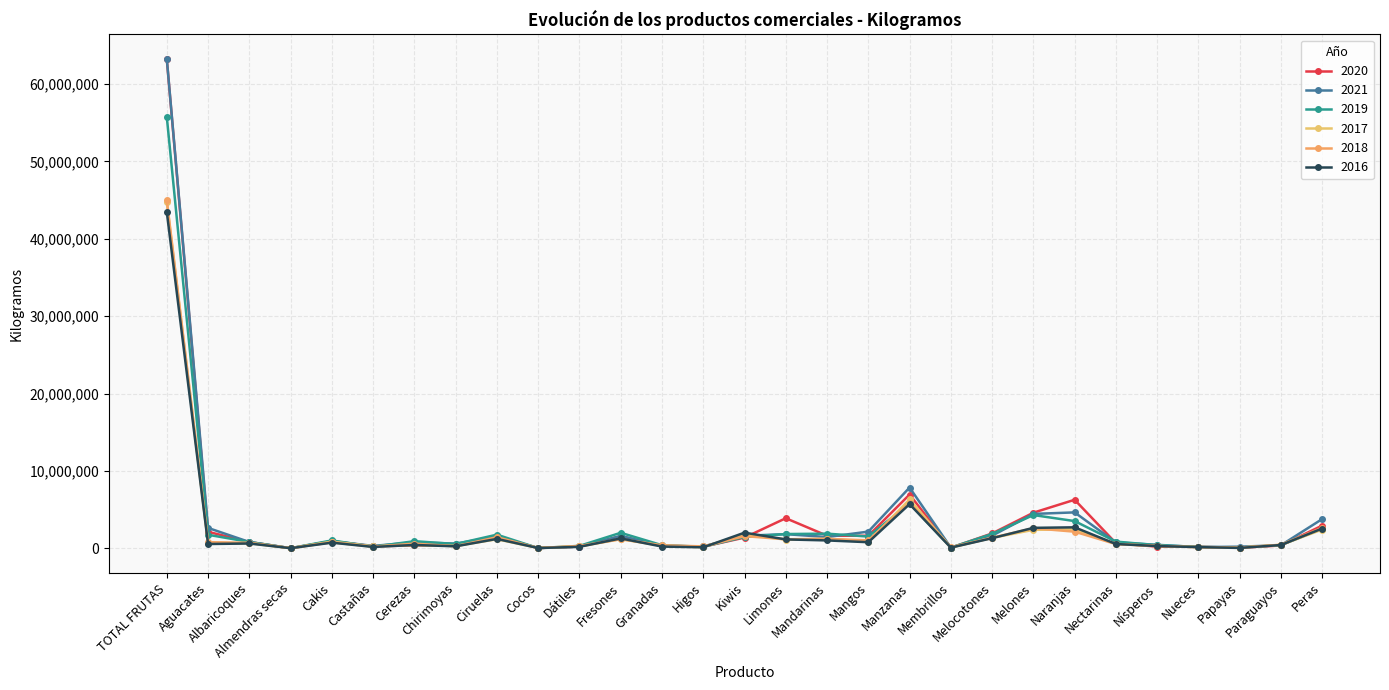

What are all the series names shown in the legend?

2020, 2021, 2019, 2017, 2018, 2016